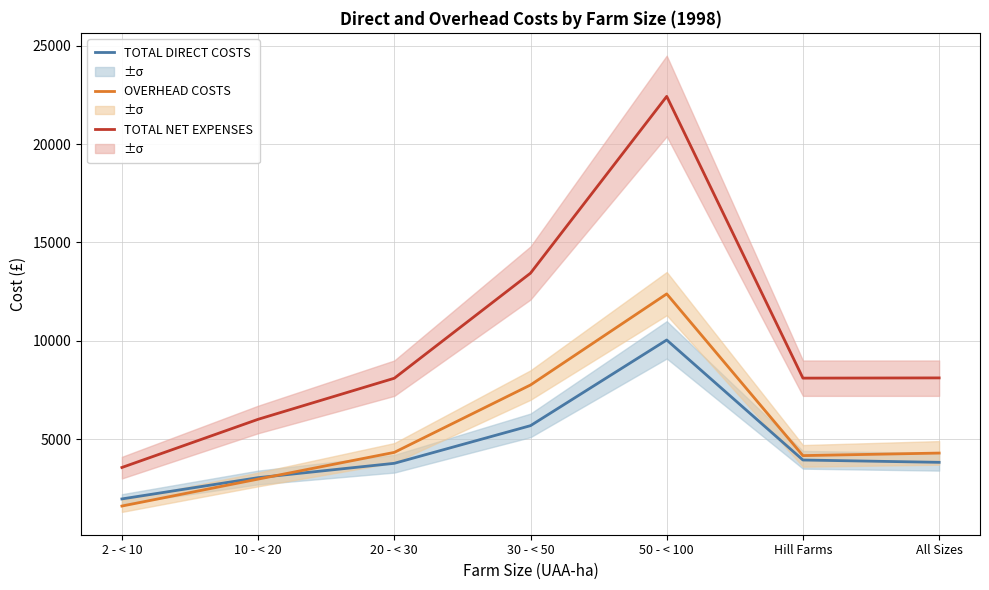

Reading left to right, what are all the values shown in this chart?

TOTAL DIRECT COSTS: 1960	3041	3771	5686	10042	3939	3821
OVERHEAD COSTS: 1598	2968	4327	7755	12386	4163	4292
TOTAL NET EXPENSES: 3559	6009	8097	13441	22429	8103	8114